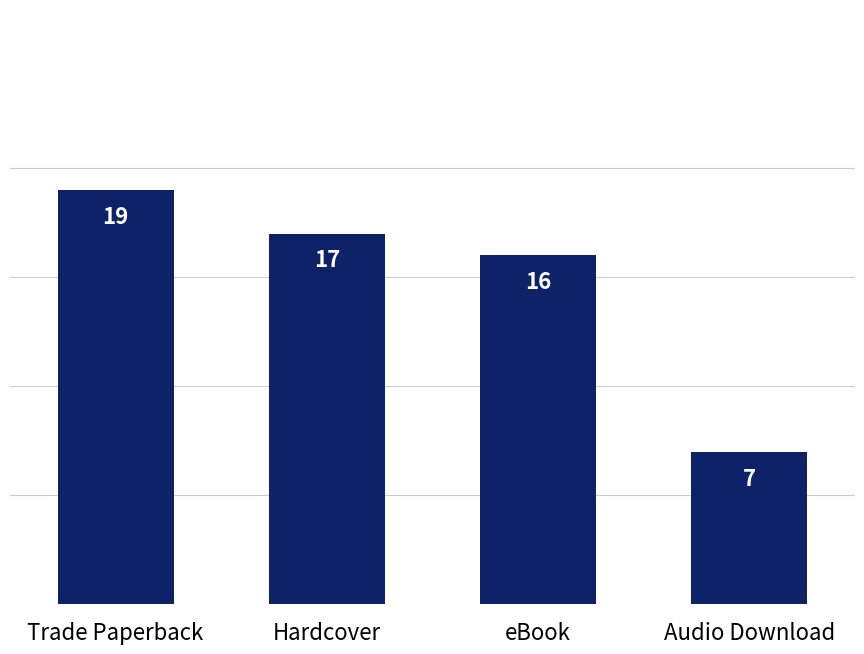

How many bars are there in total?

4